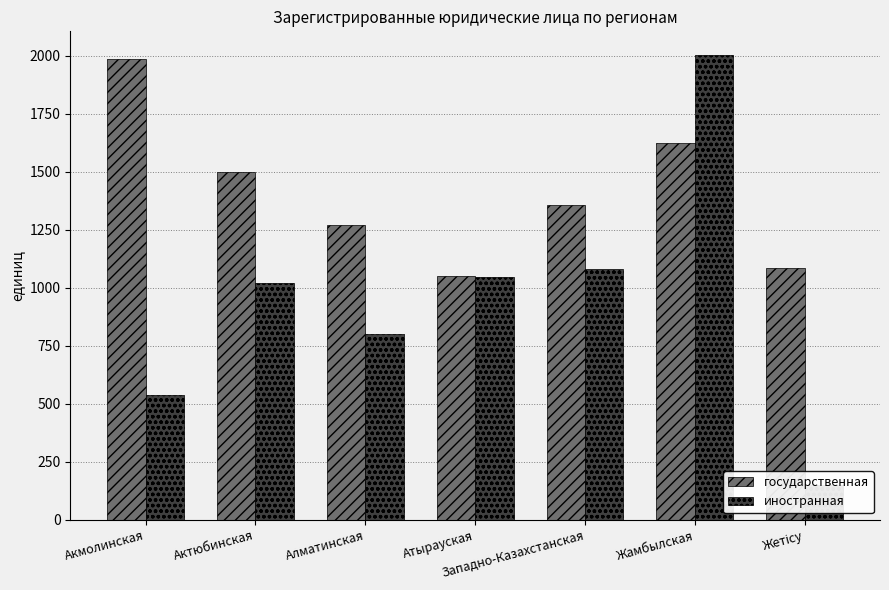

What position from the left is Атырауская?

4